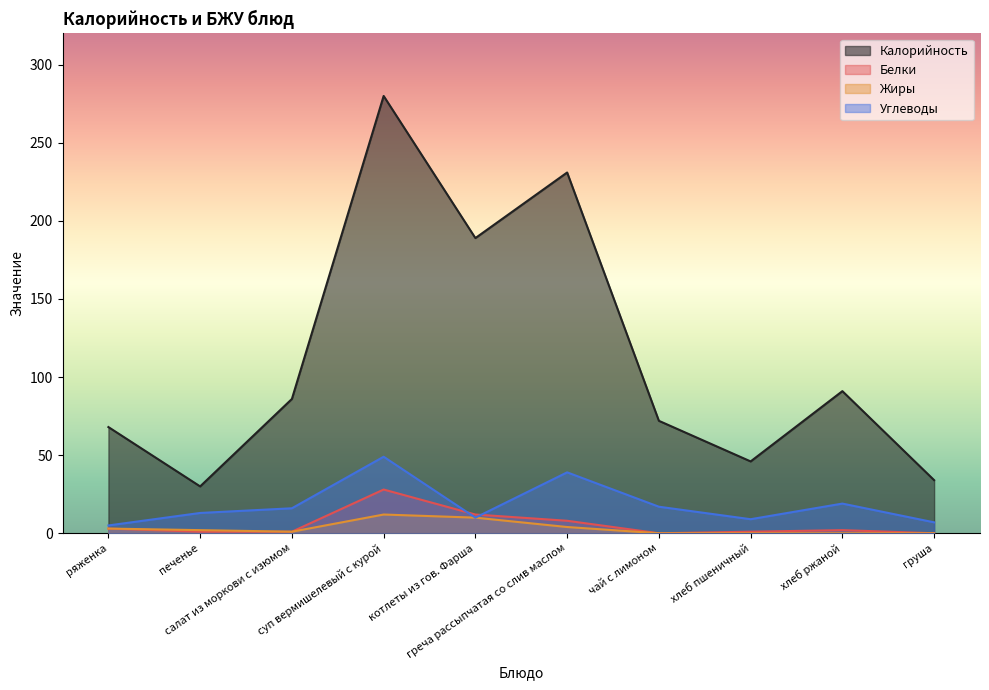

What is the spread (max minus min) of values at хлеб ржаной?

91